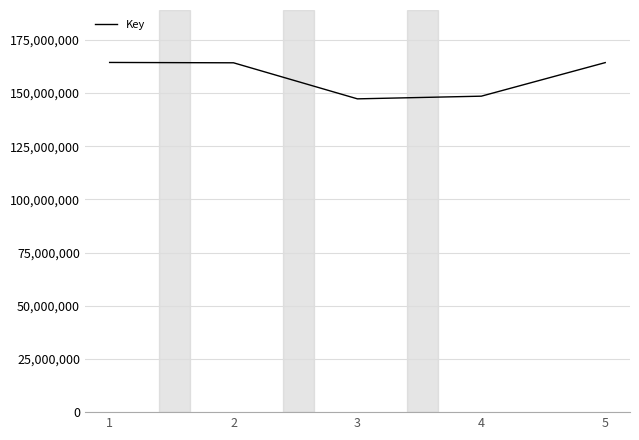

The value at 2 is 164260520. True or false?

True